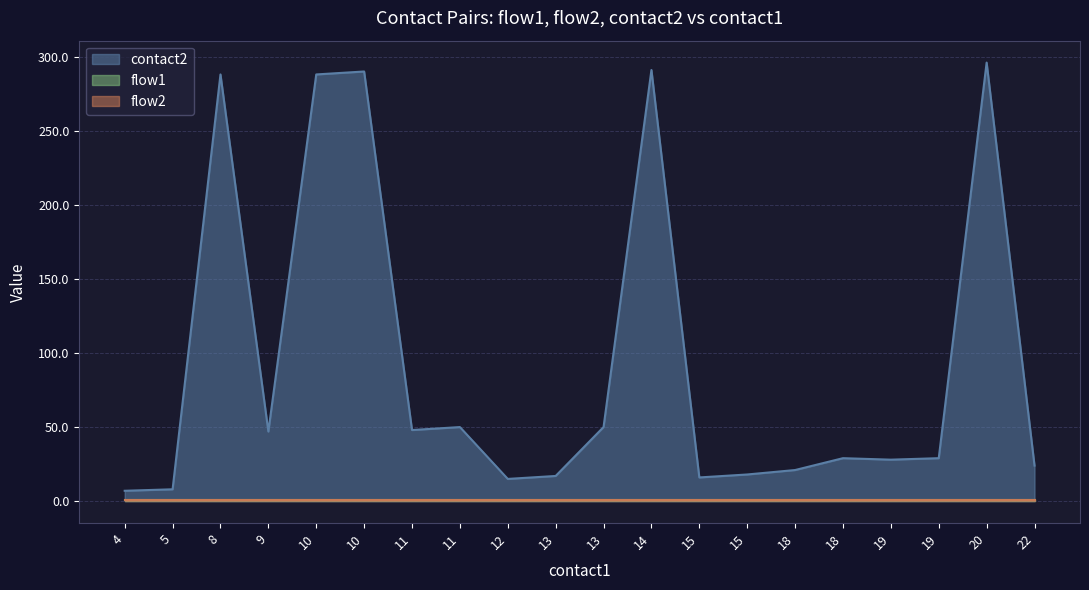

Which series has the largest total across all categories?

contact2